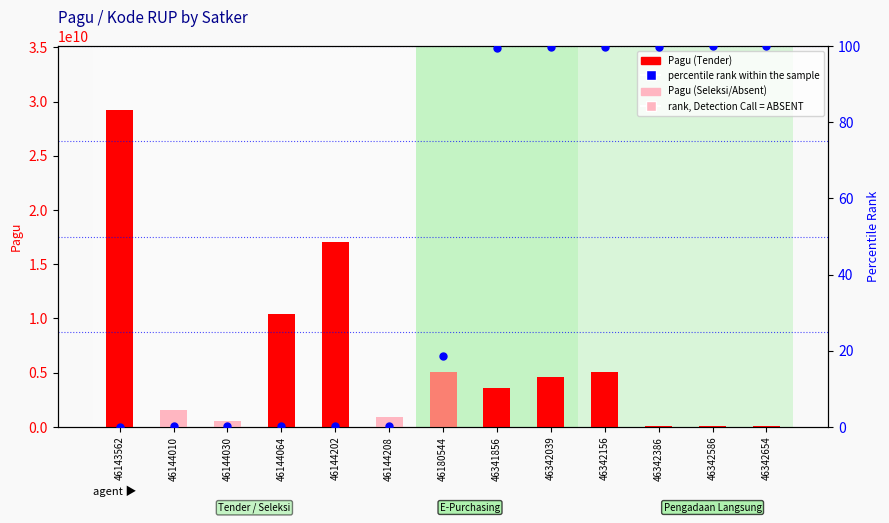

At how many categories does at least one series exceed 17785140946?

1